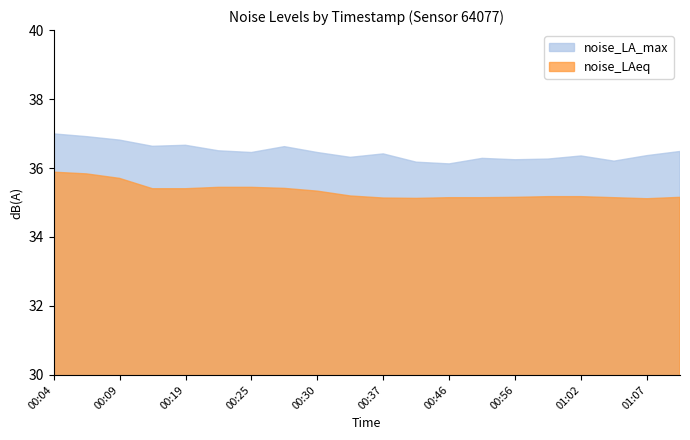

What is the minimum value for noise_LAeq?

35.1